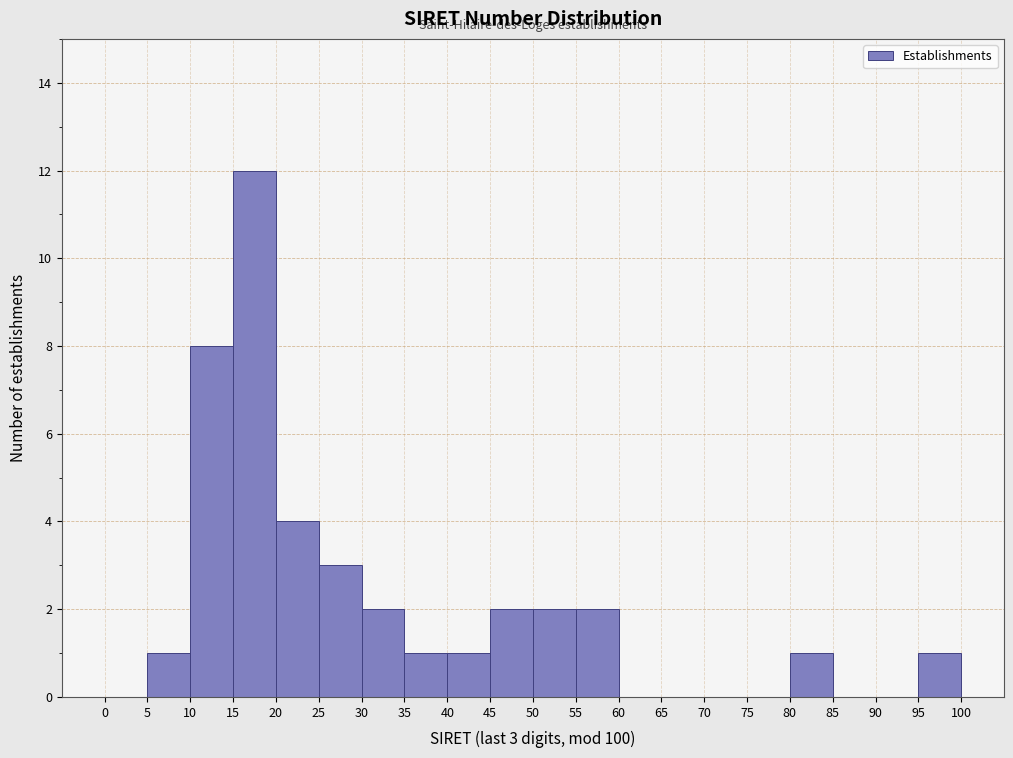

Which range on the x-axis has the tallest bar?

15 to 20